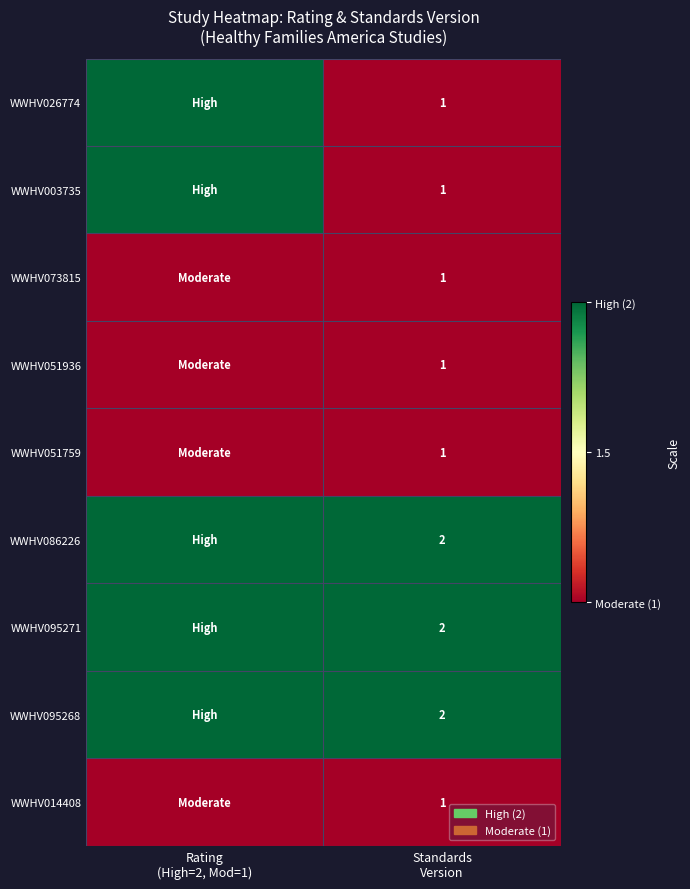

At how many categories does at least one series exceed 1?

2